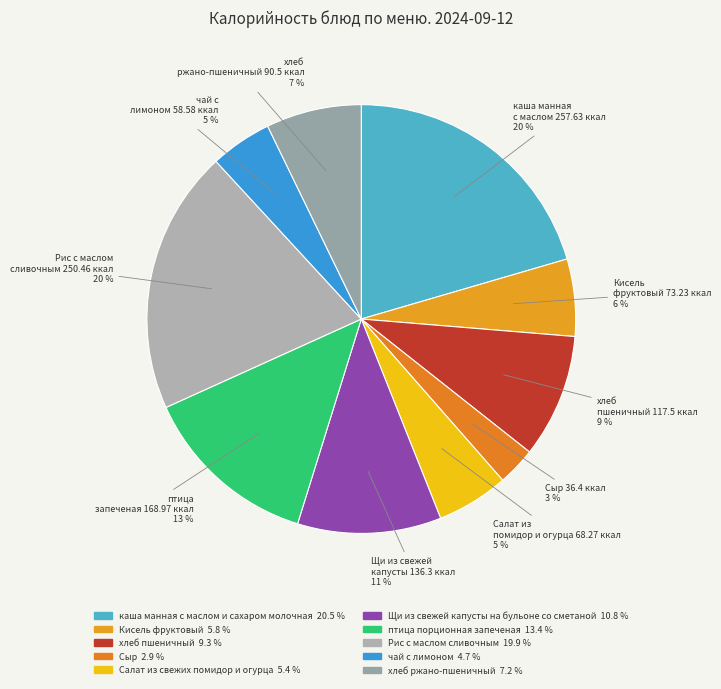

Which category has the biggest portion of the pie?

каша манная с маслом и сахаром молочная